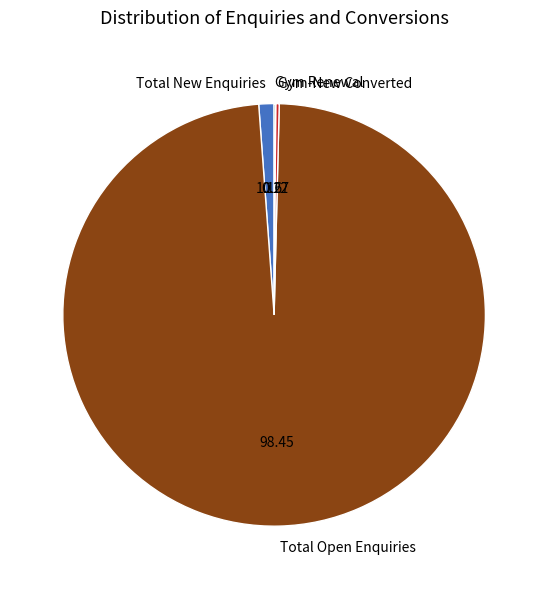

Which slice represents more than half of the pie?

Total Open Enquiries